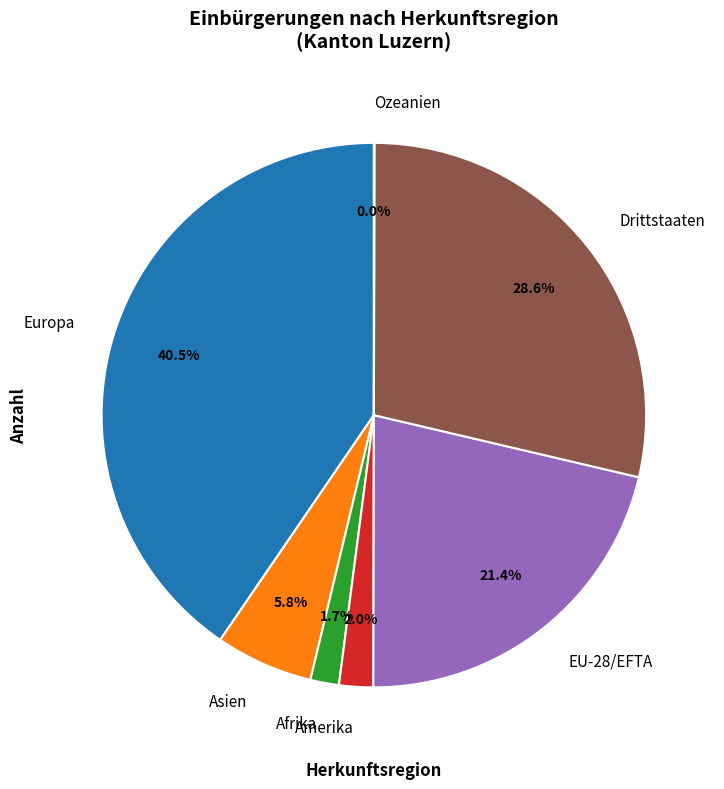

What portion of the pie excludes Europa?

59.5%